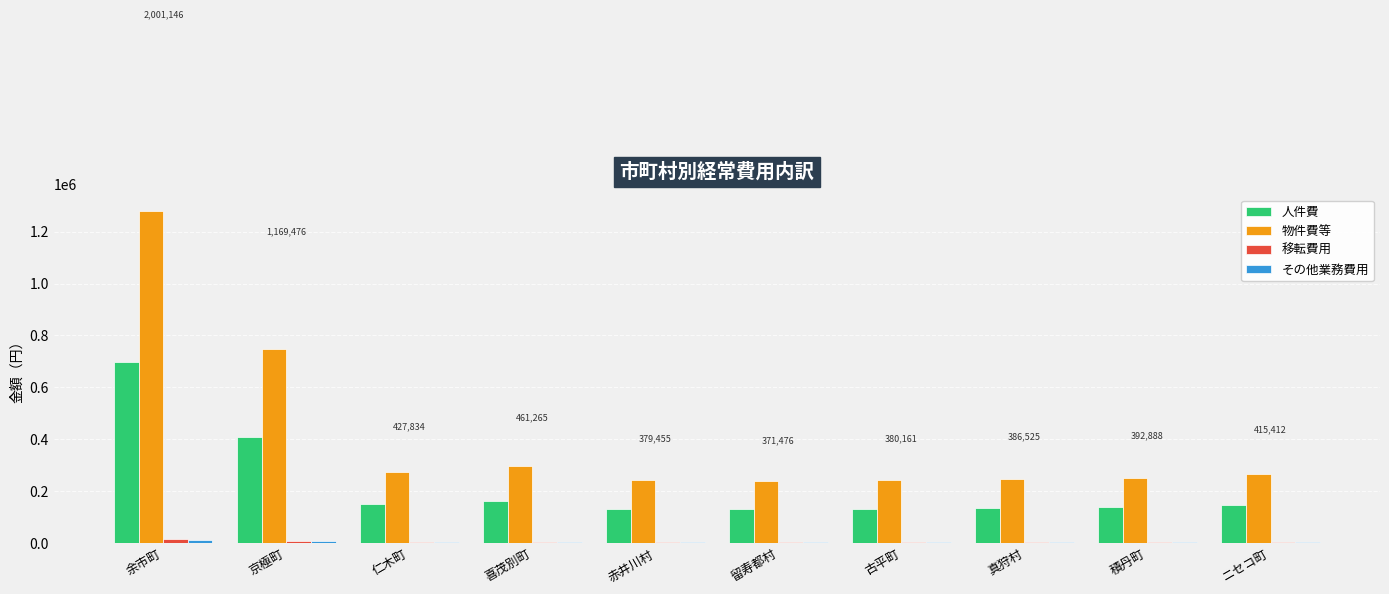

Count the number of categories in the chart.

10